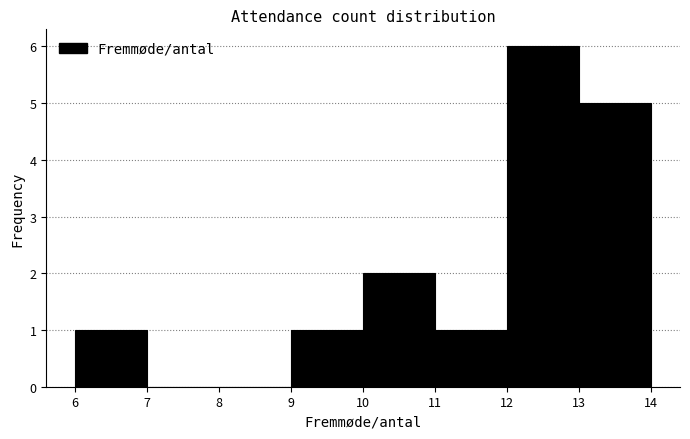

How tall is the bar that spans 9 to 10 on the x-axis? The values are not printed on the chart, so give them approximately, as read against the axis.

1